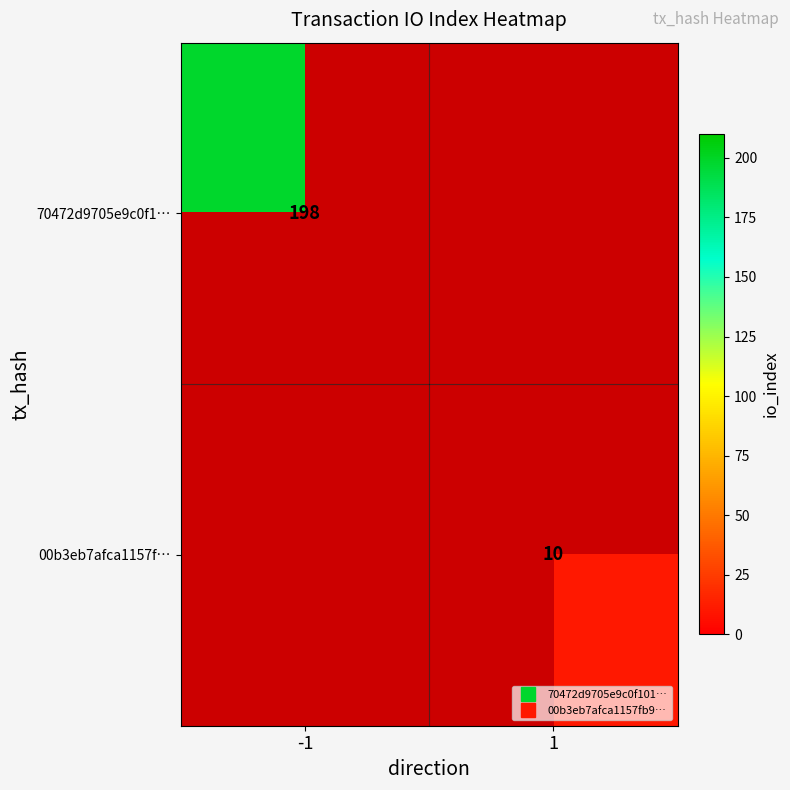

At which label is 70472d9705e9c0f1… closest to 99?

-1